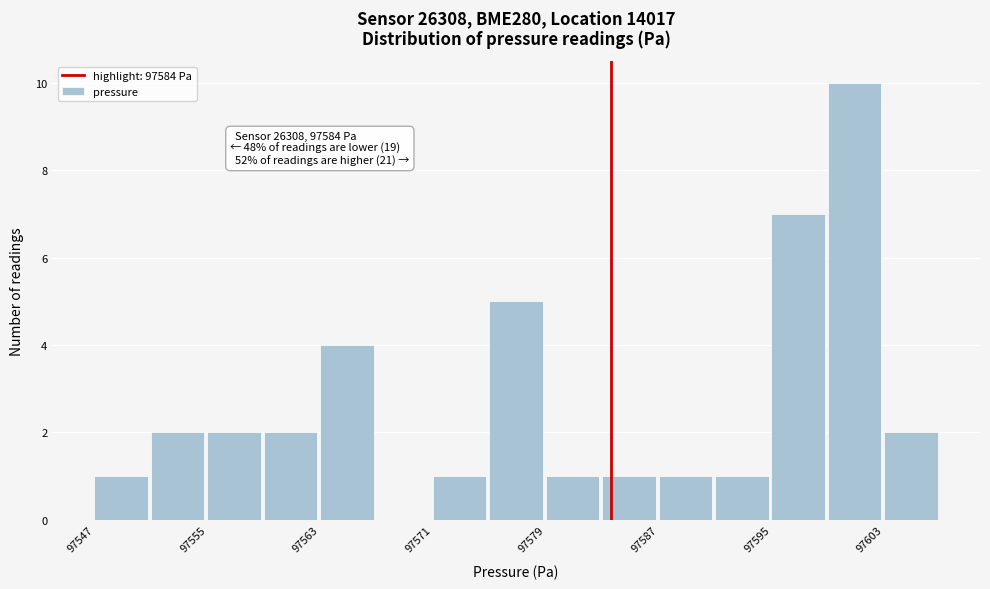

Over which range of the x-axis is the bar tallest?

97599 to 97603